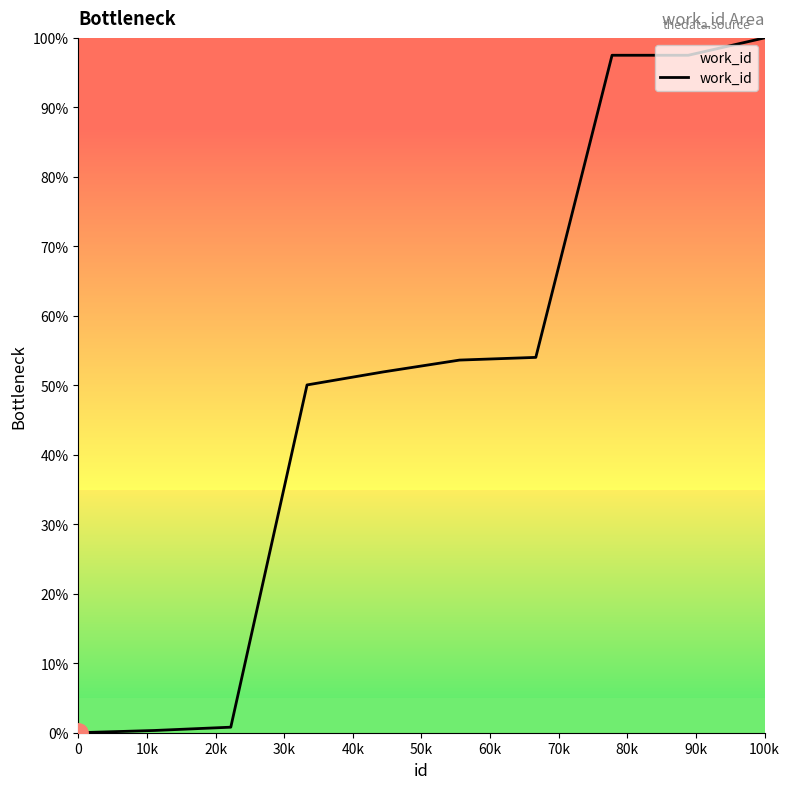

What is the difference between the maximum and minimum values?

100.0